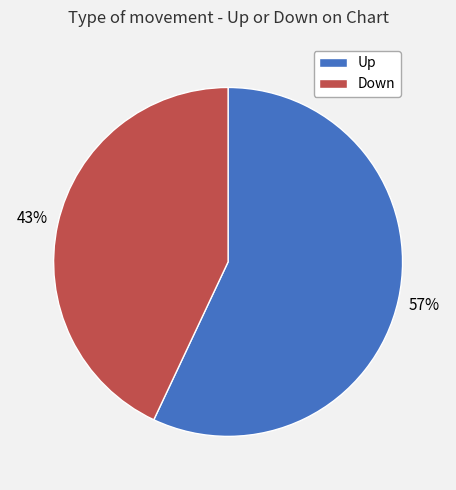

What is the majority slice?

Up